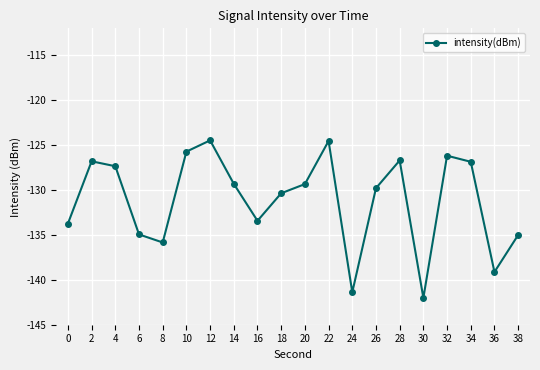

What is the value of the 2nd point from the left?

-126.8